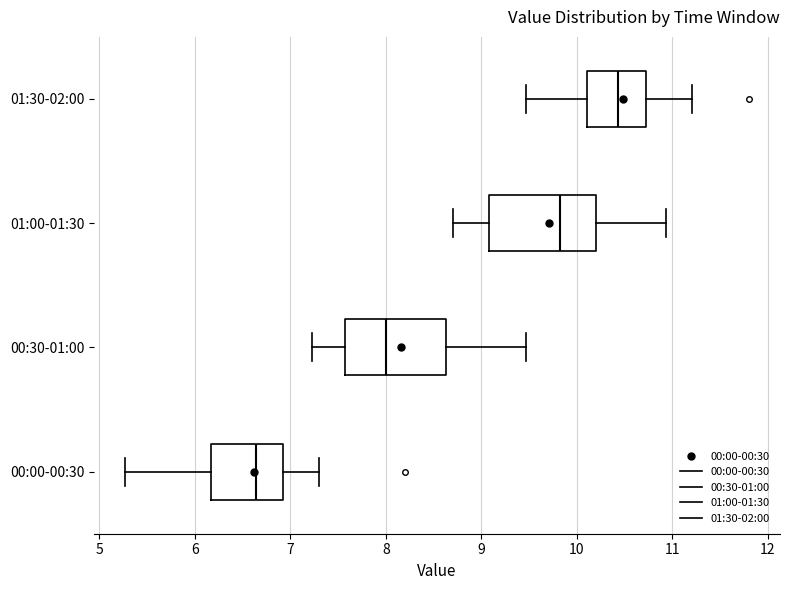

Reading bottom to top, read every box against the x-axis: the position of its median line, the range the box covers, and the ends of its whiskers. The values are not printed on the chart, so give them approximately, as read against the axis.

00:00-00:30: median 6.6, box 6.2 to 6.9, whiskers 5.3 to 7.3
00:30-01:00: median 8.0, box 7.6 to 8.6, whiskers 7.2 to 9.5
01:00-01:30: median 9.8, box 9.1 to 10.2, whiskers 8.7 to 10.9
01:30-02:00: median 10.4, box 10.1 to 10.7, whiskers 9.5 to 11.2